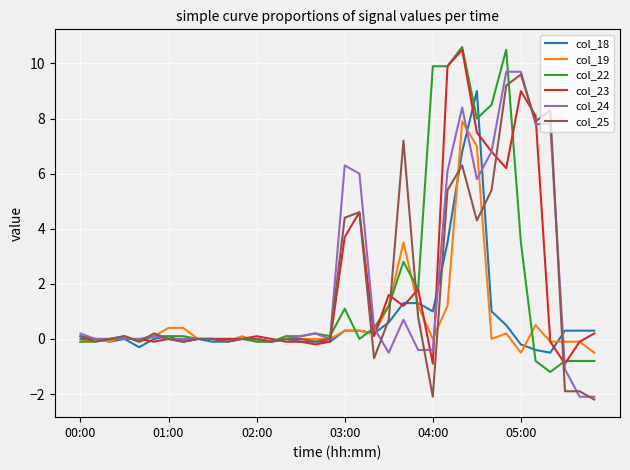

What is the highest value of the col_18 series?

9.0